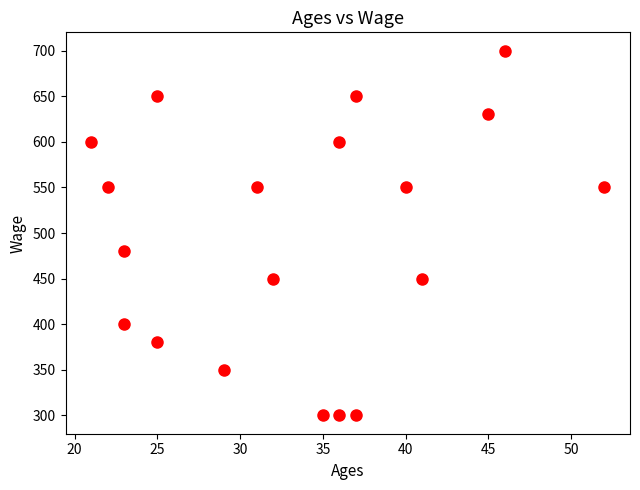

What is the range of X values (max minus min)?

31